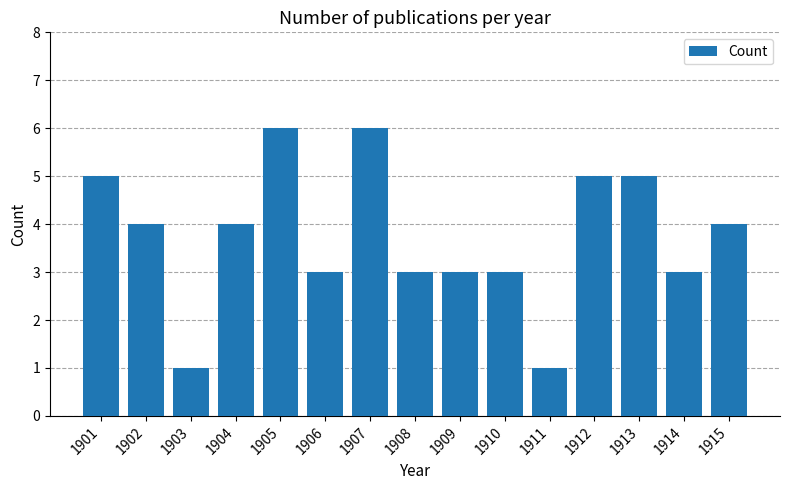

What is the change in value from 1904 to 1914?

-1